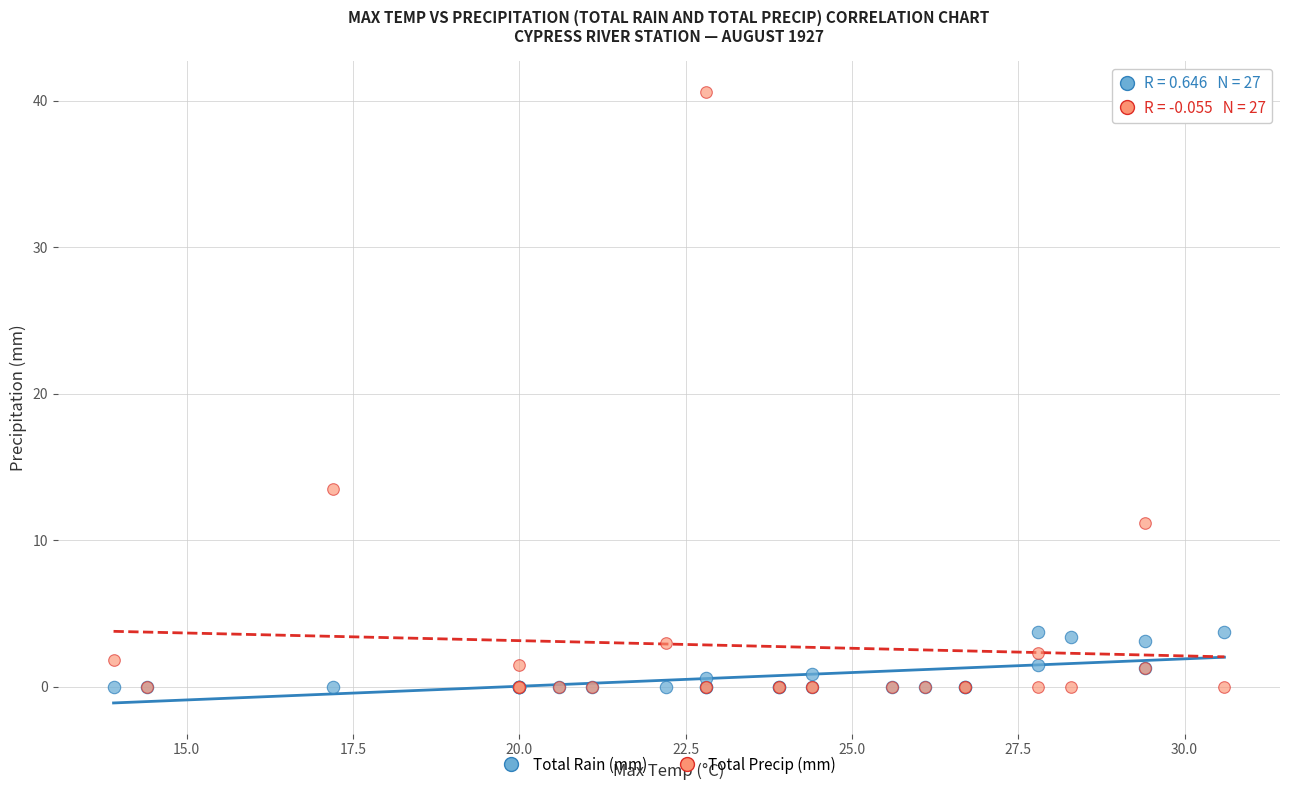

Across all series, what Y value is closest to 20?

13.5